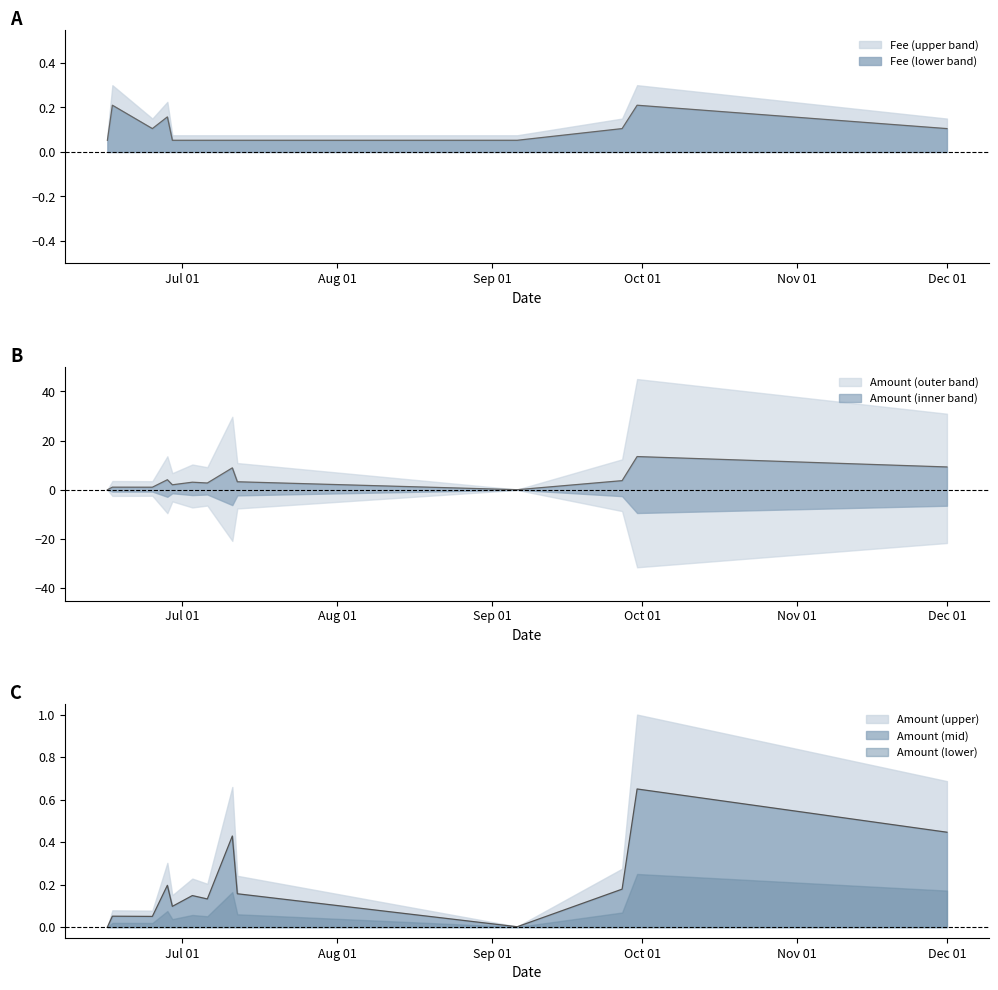

How many lines are shown in the chart?

2